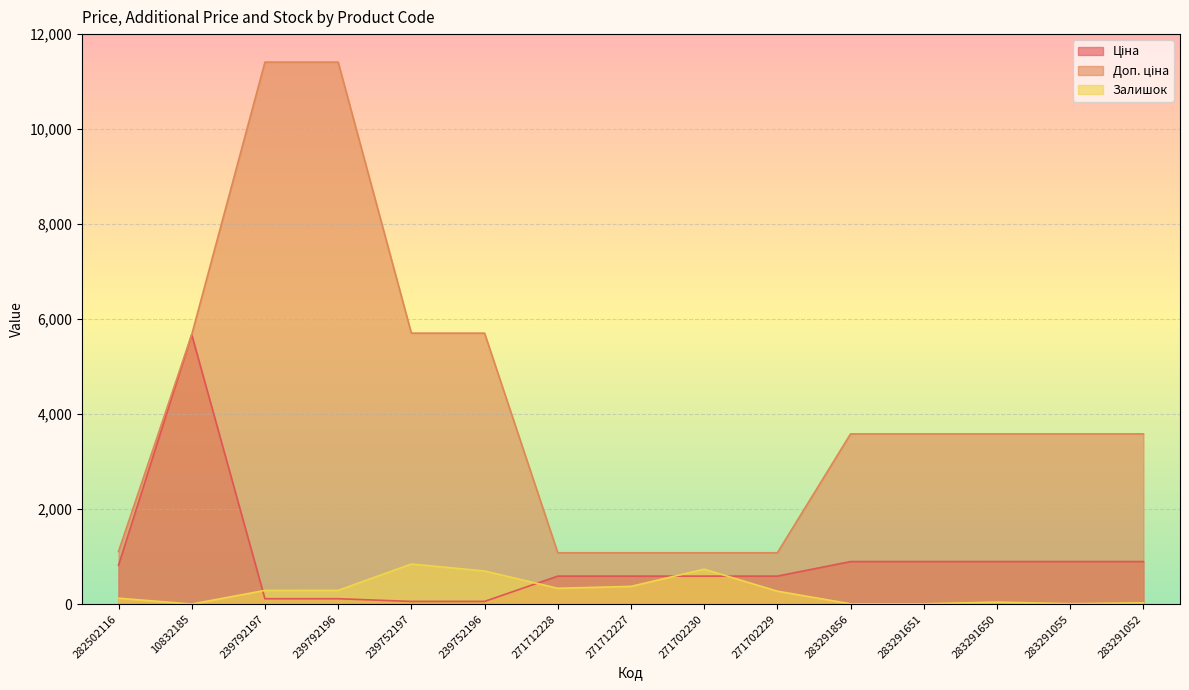

Which series has the widest spread of values?

Доп. ціна